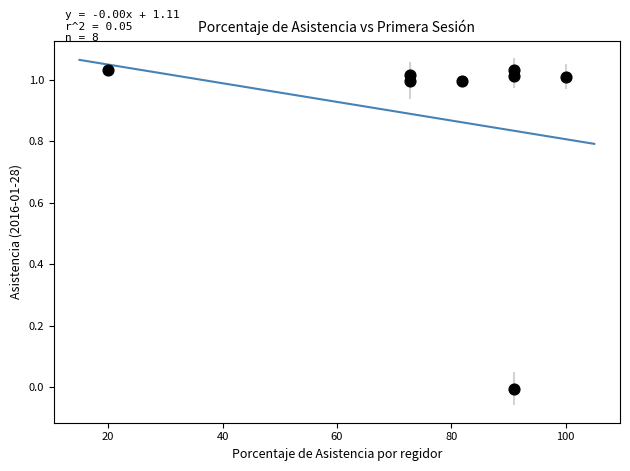

What is the average Y value?

0.9